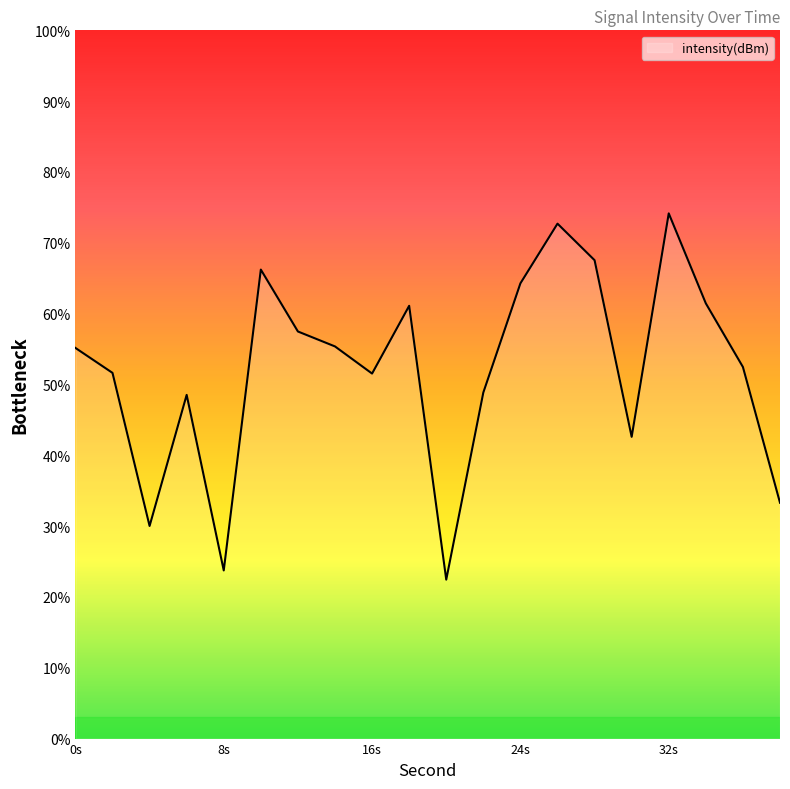

What is the greatest value displayed?

74.2